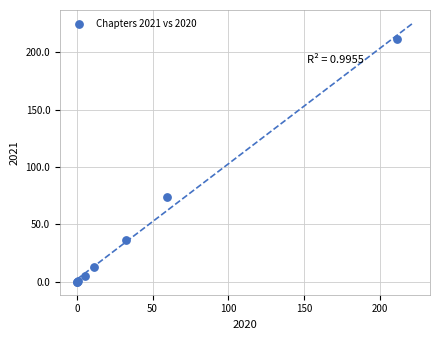

What Y value in the scatter plot is closest to 105?

73.5